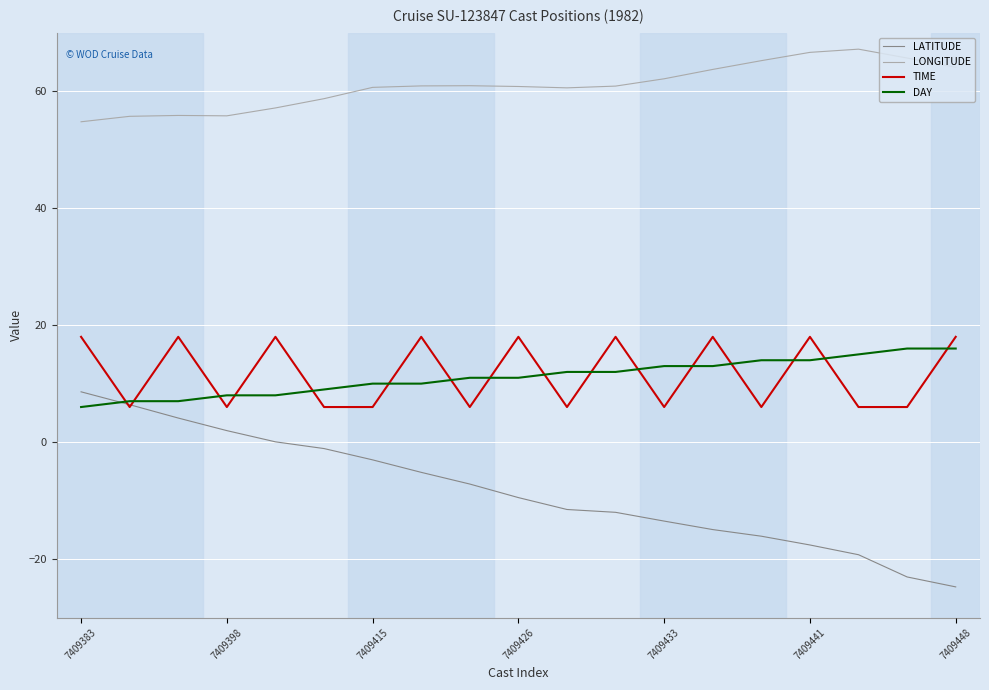

What is the lowest value of the LONGITUDE series?

54.8